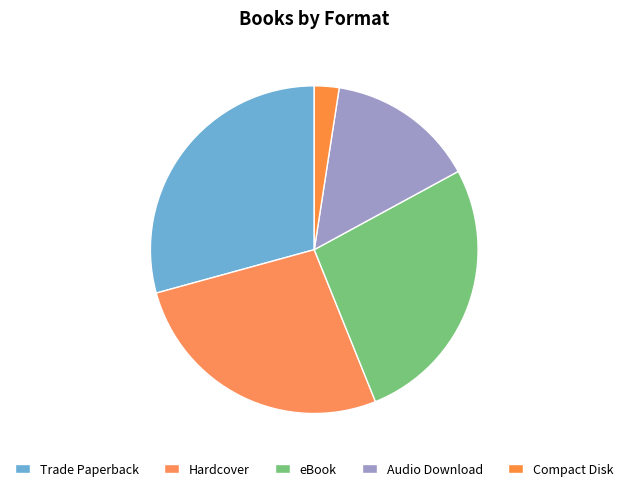

True or false: Trade Paperback accounts for 4% of the total.

False